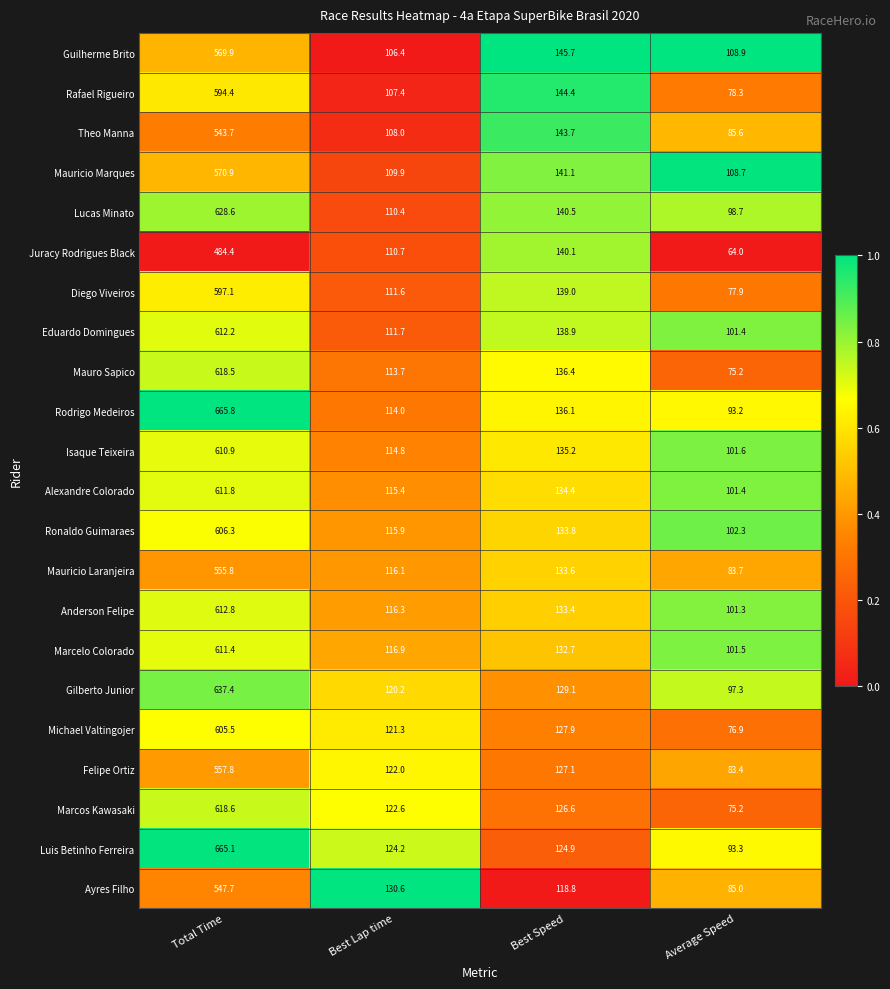

Which series has the largest total across all categories?

Rodrigo Medeiros